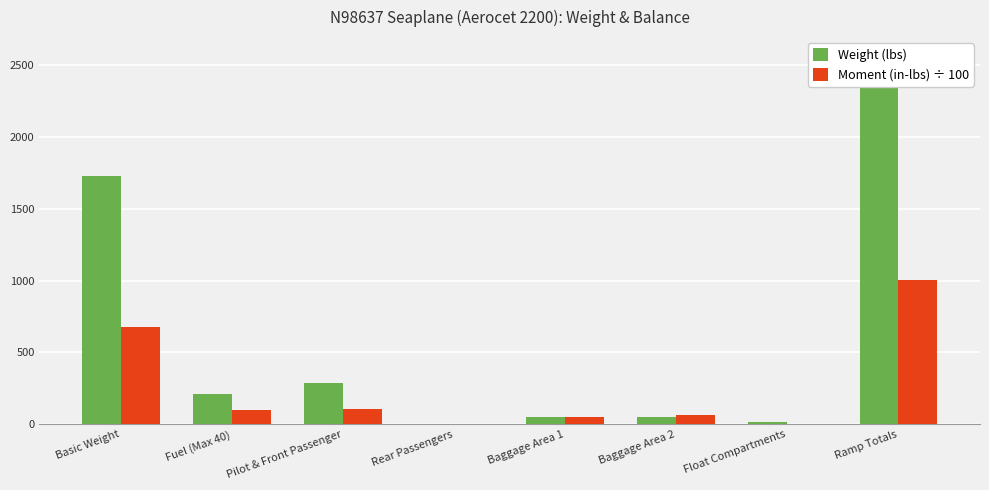

What is the maximum value shown in the chart?

2344.0